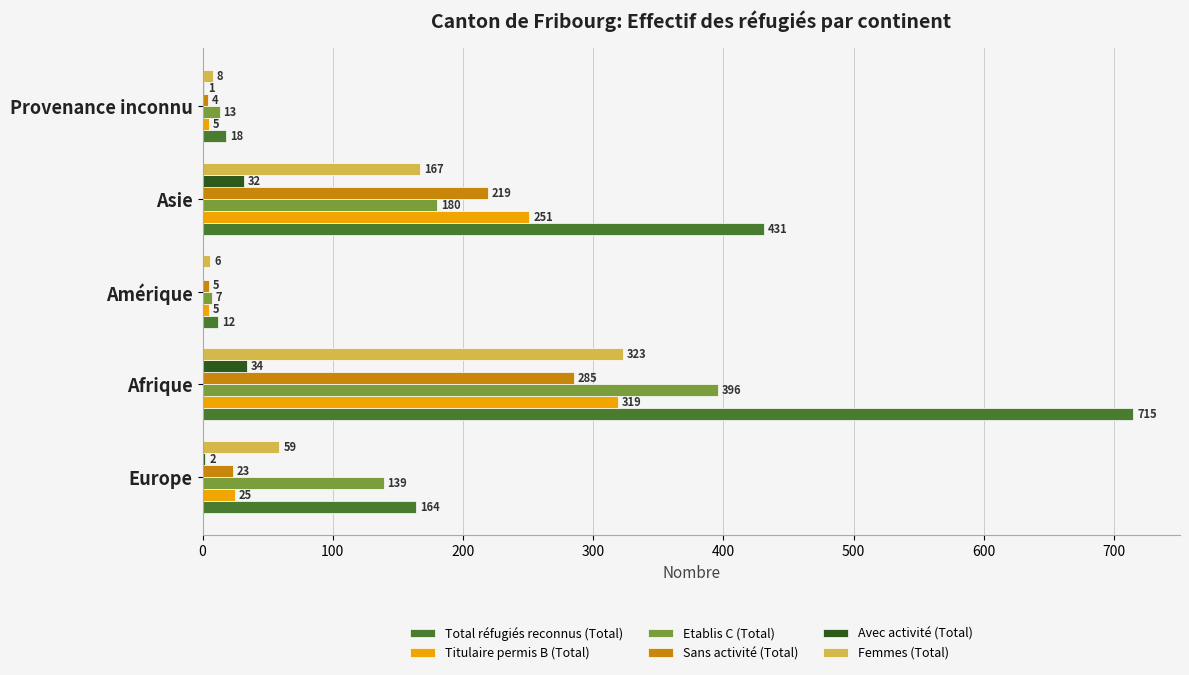

At which category is the sum across all series the highest?

Afrique